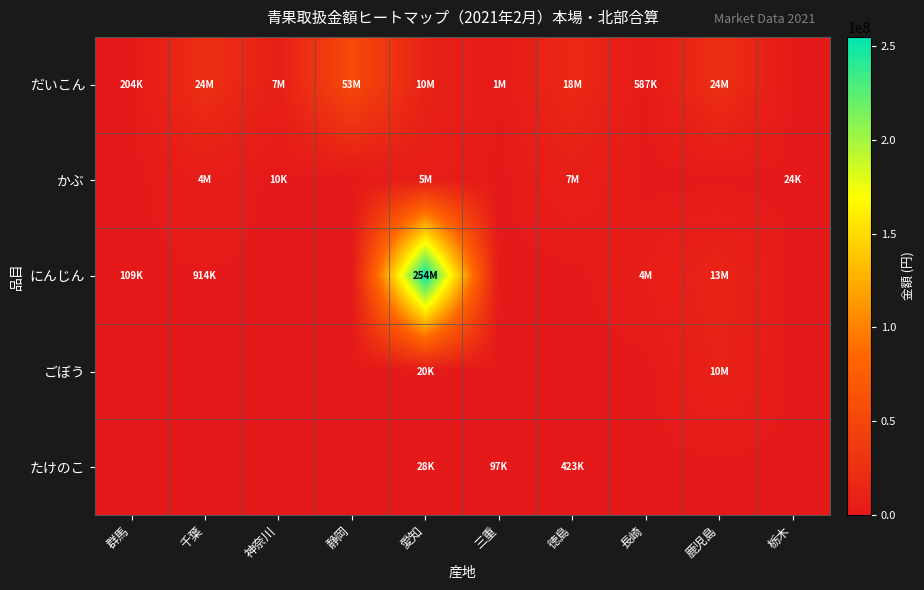

Which series has the largest range (max minus min)?

にんじん